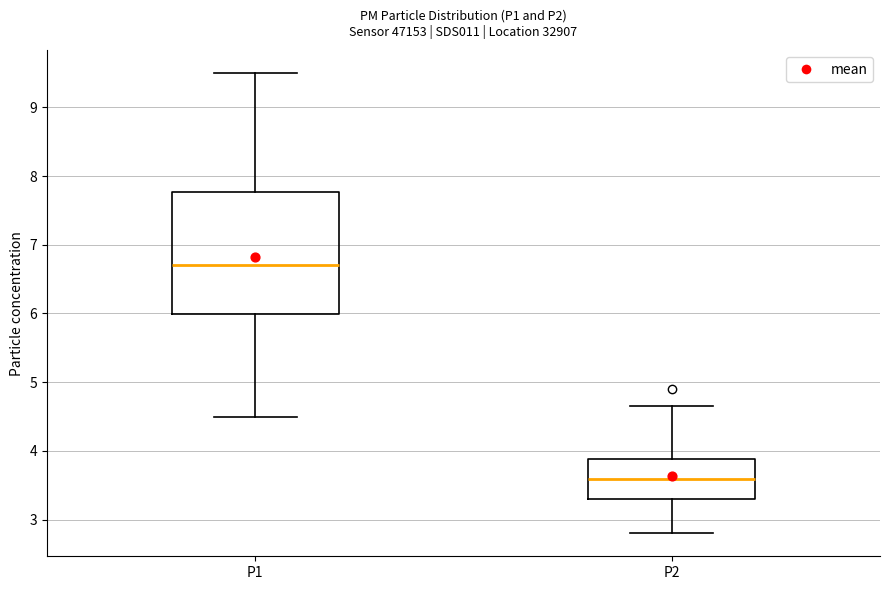

Reading left to right, read every box against the y-axis: the position of its median line, the range the box covers, and the ends of its whiskers. The values are not printed on the chart, so give them approximately, as read against the axis.

P1: median 6.7, box 6.0 to 7.8, whiskers 4.5 to 9.5
P2: median 3.6, box 3.3 to 3.9, whiskers 2.8 to 4.7